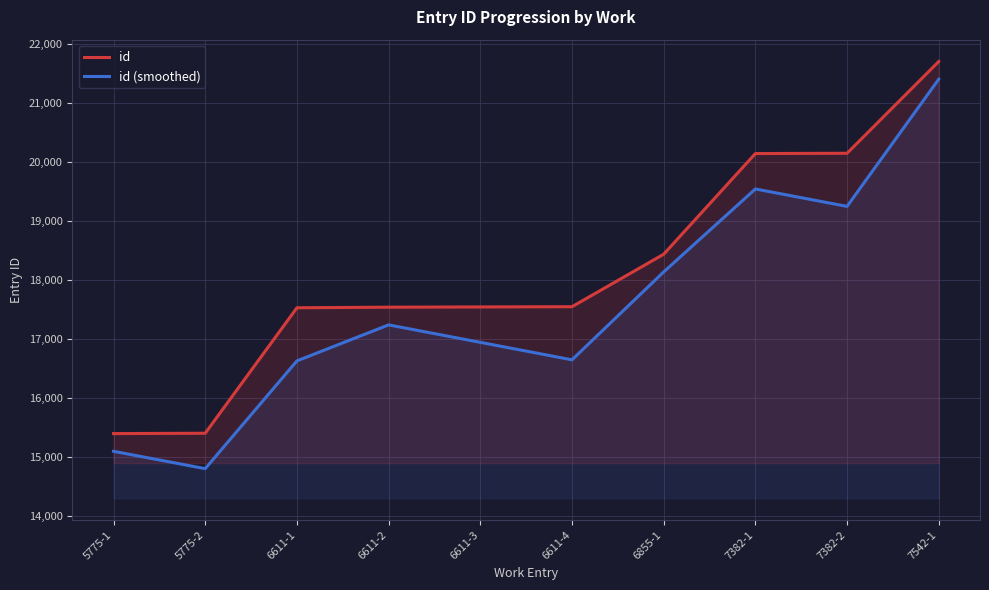

What is the highest value of the id series?

21700